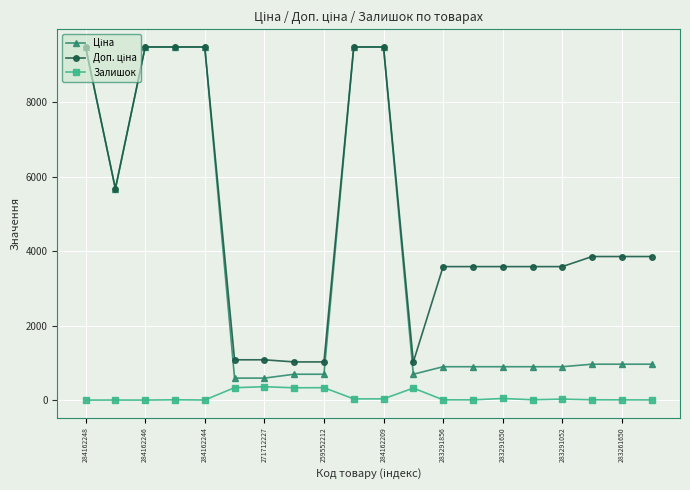

How many distinct data groups are displayed?

3